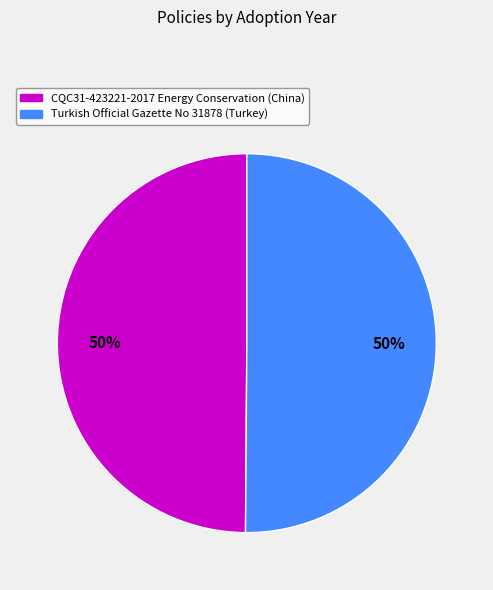

To the nearest percent, what is the average slice percentage?

50%